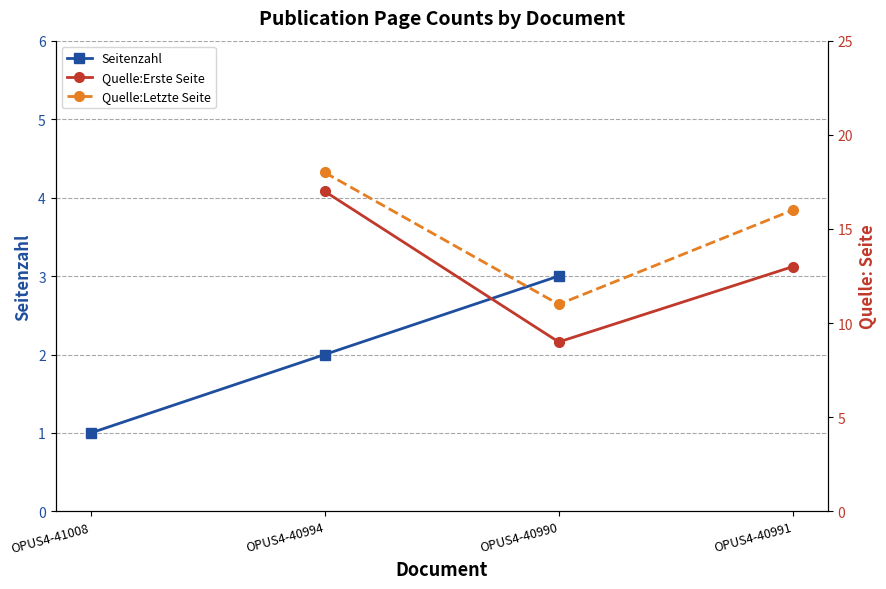

What is the difference between the highest and lowest values at OPUS4-40994?

16.0